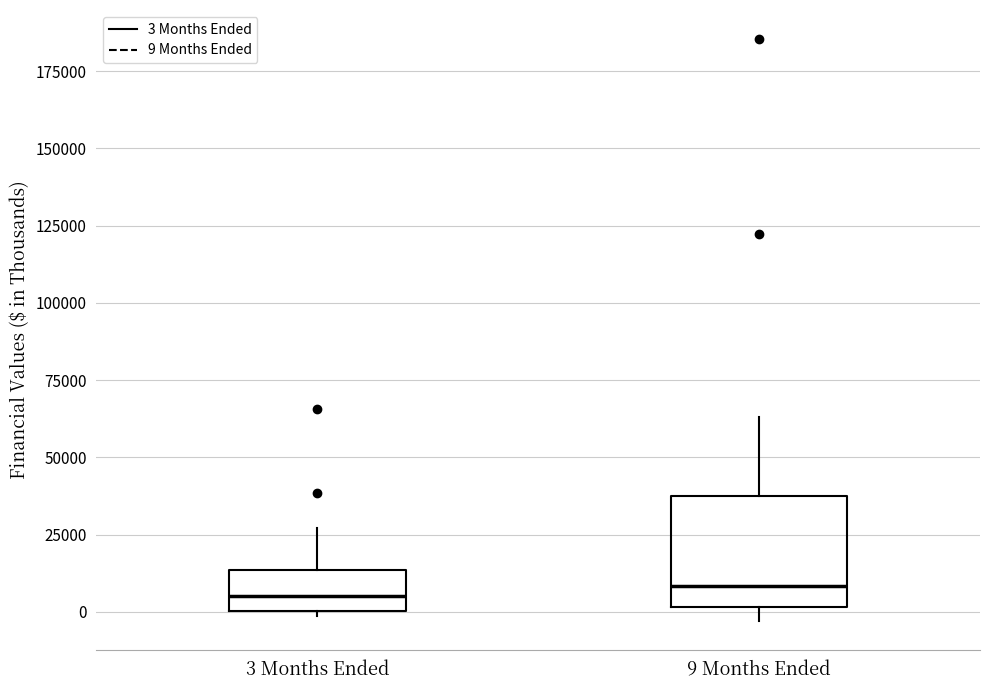

Reading left to right, read every box against the y-axis: the position of its median line, the range the box covers, and the ends of its whiskers. The values are not printed on the chart, so give them approximately, as read against the axis.

3 Months Ended: median 5000, box 0 to 15000, whiskers 0 (just below the box's lower edge) to 25000
9 Months Ended: median 10000, box 0 to 35000, whiskers -5000 to 65000